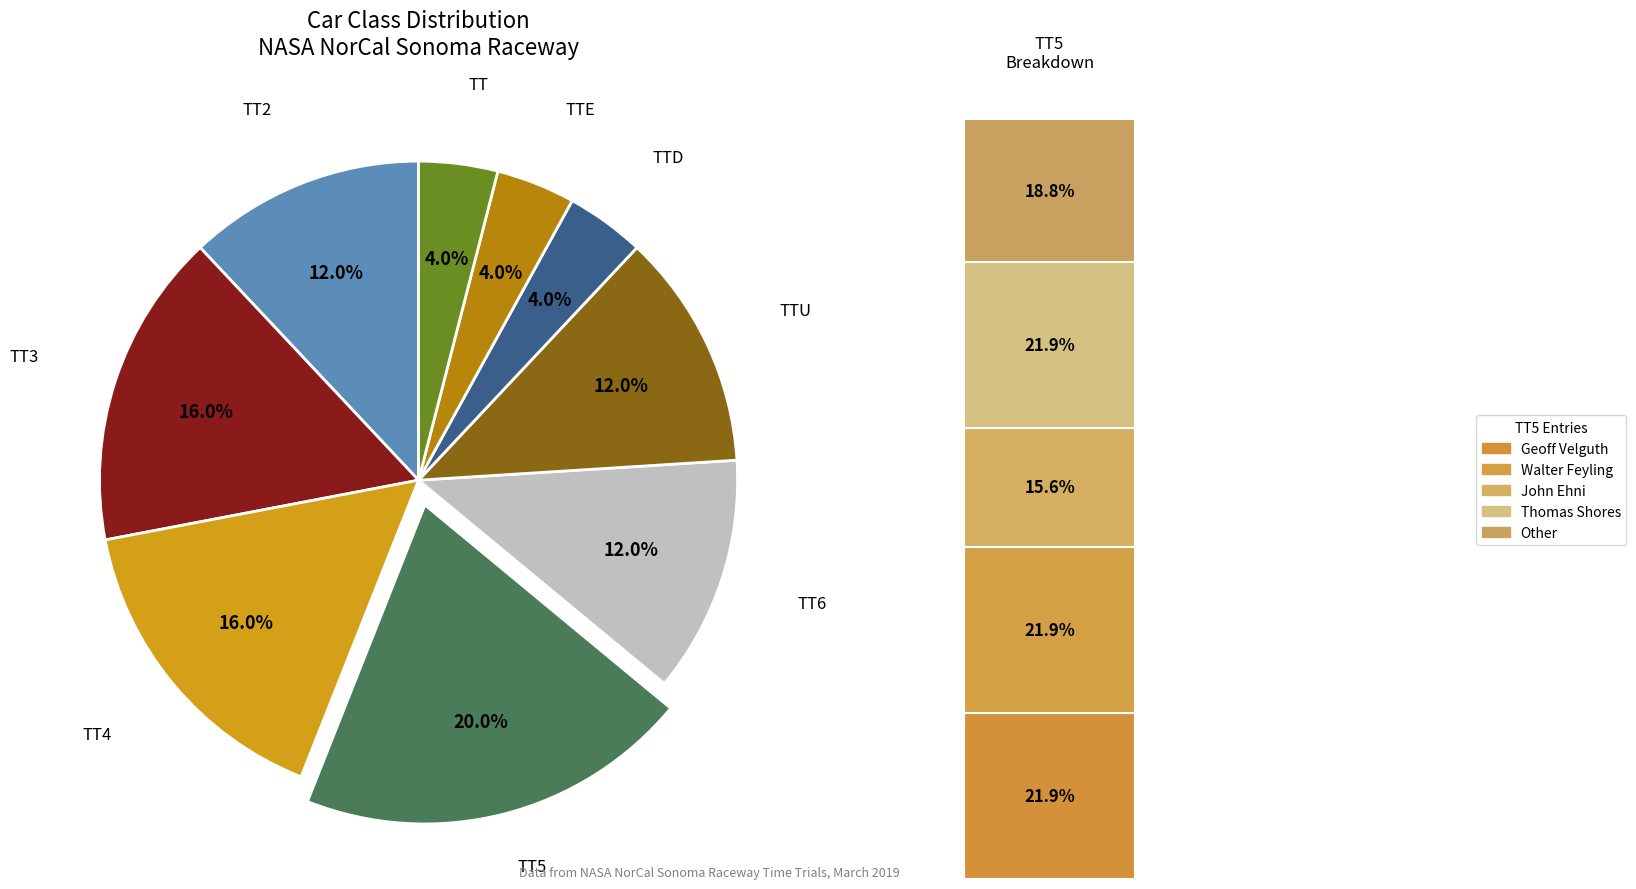

Which category has the smallest portion of the pie?

TTD